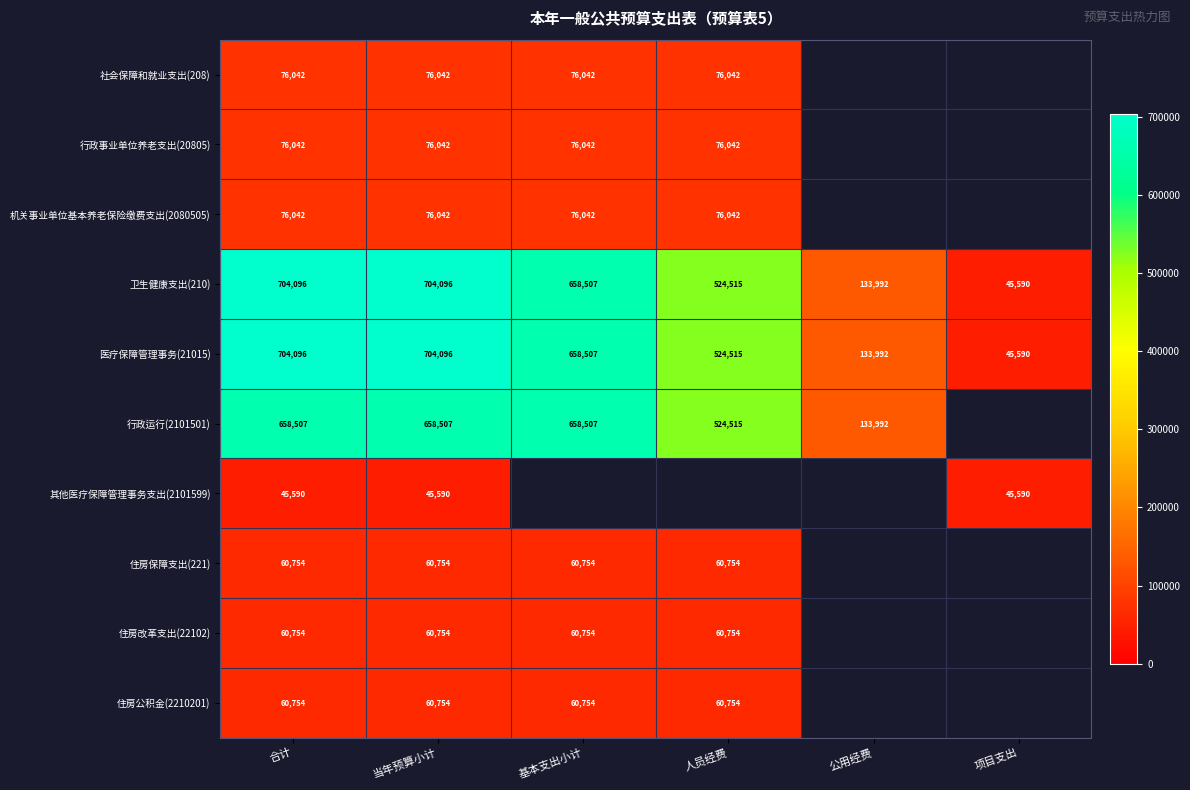

True or false: 行政运行(2101501) has a value of 209476.6 at 当年预算小计.

False